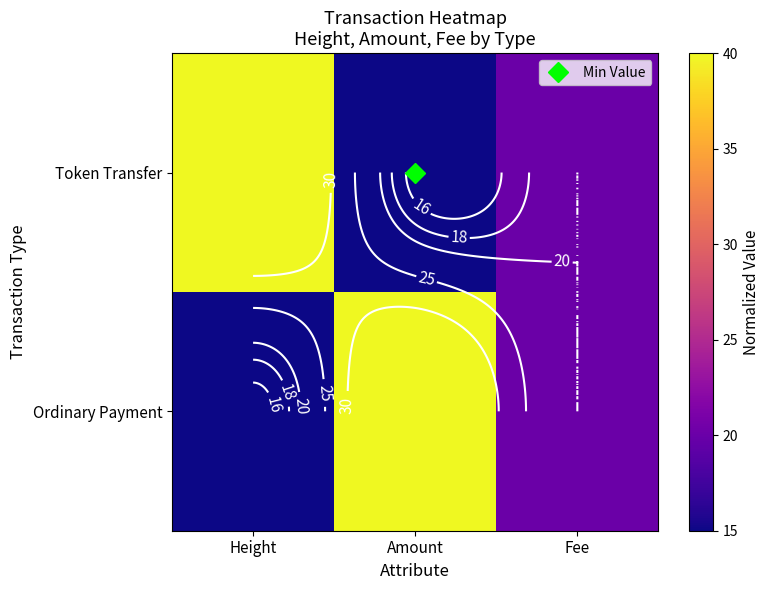

Which series has the largest total across all categories?

Token Transfer